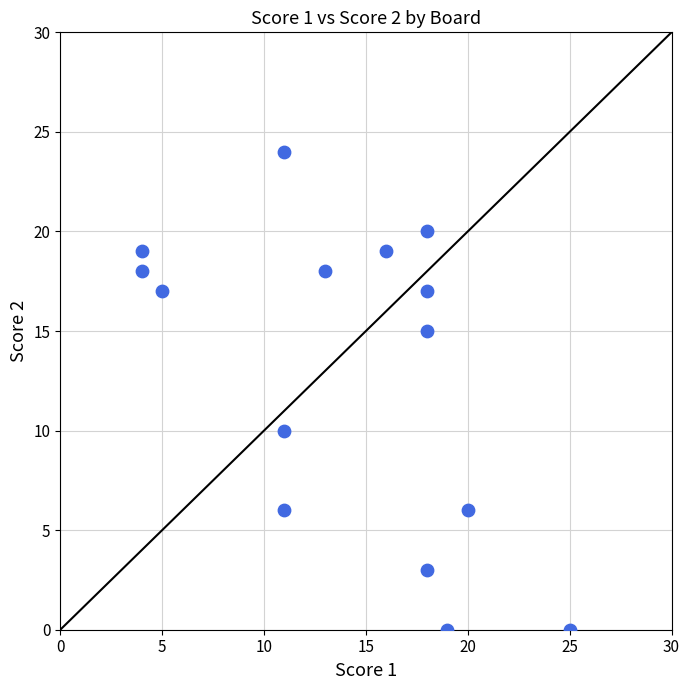

What Y value in the scatter plot is closest to 12?

10